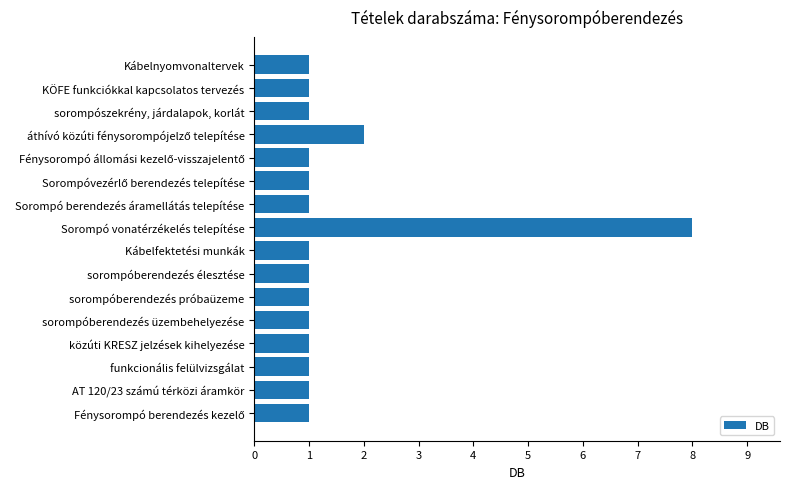

Does the chart contain stacked bars?

No